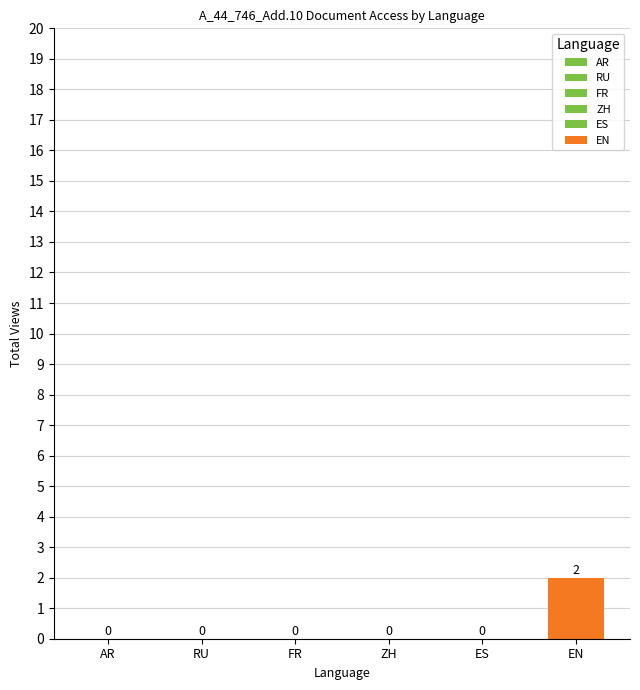

Does the chart contain stacked bars?

No